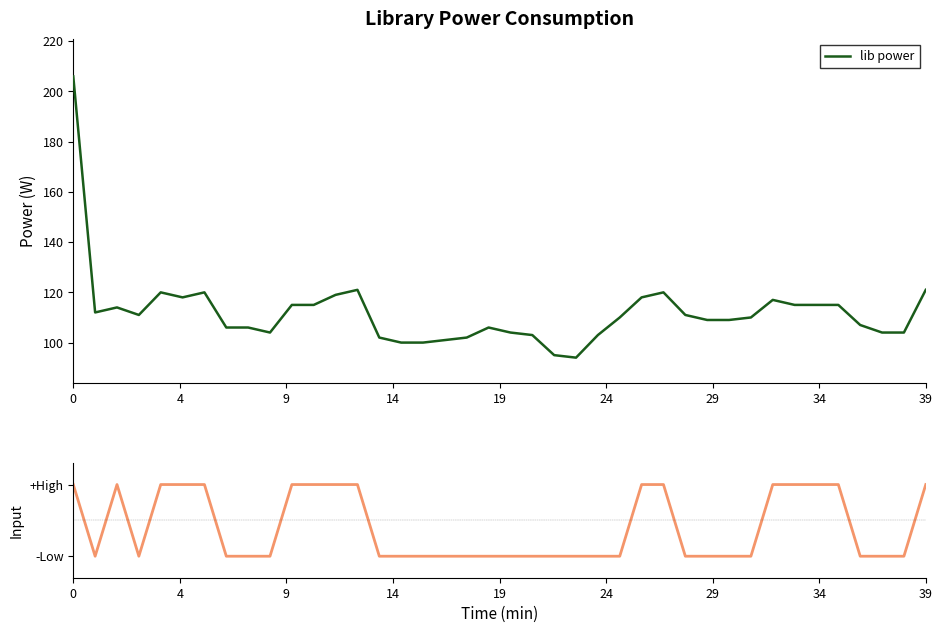

What is the difference between the input (high/low) values at 17 and 27?

2